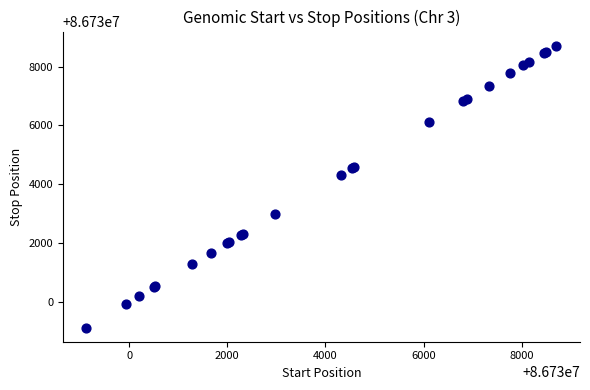

What Y value in the scatter plot is closest to 86733920?

86734325